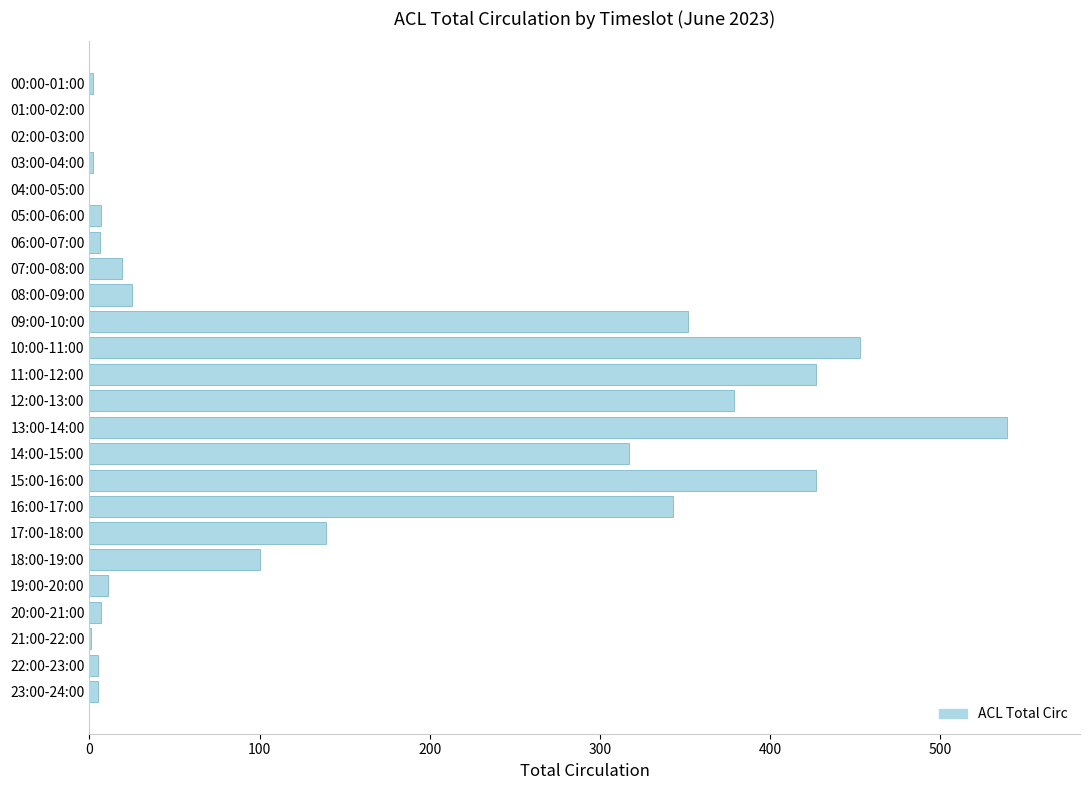

Where is the data nearest to the value 269?

14:00-15:00